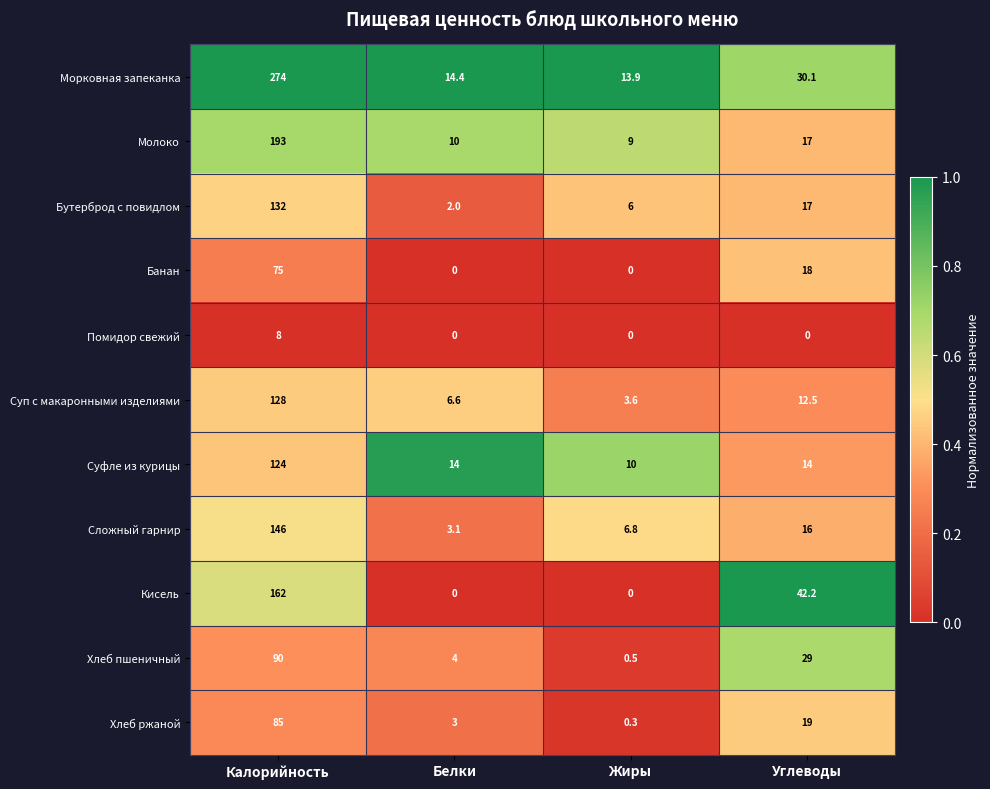

Which label corresponds to the largest value in the chart?

Калорийность